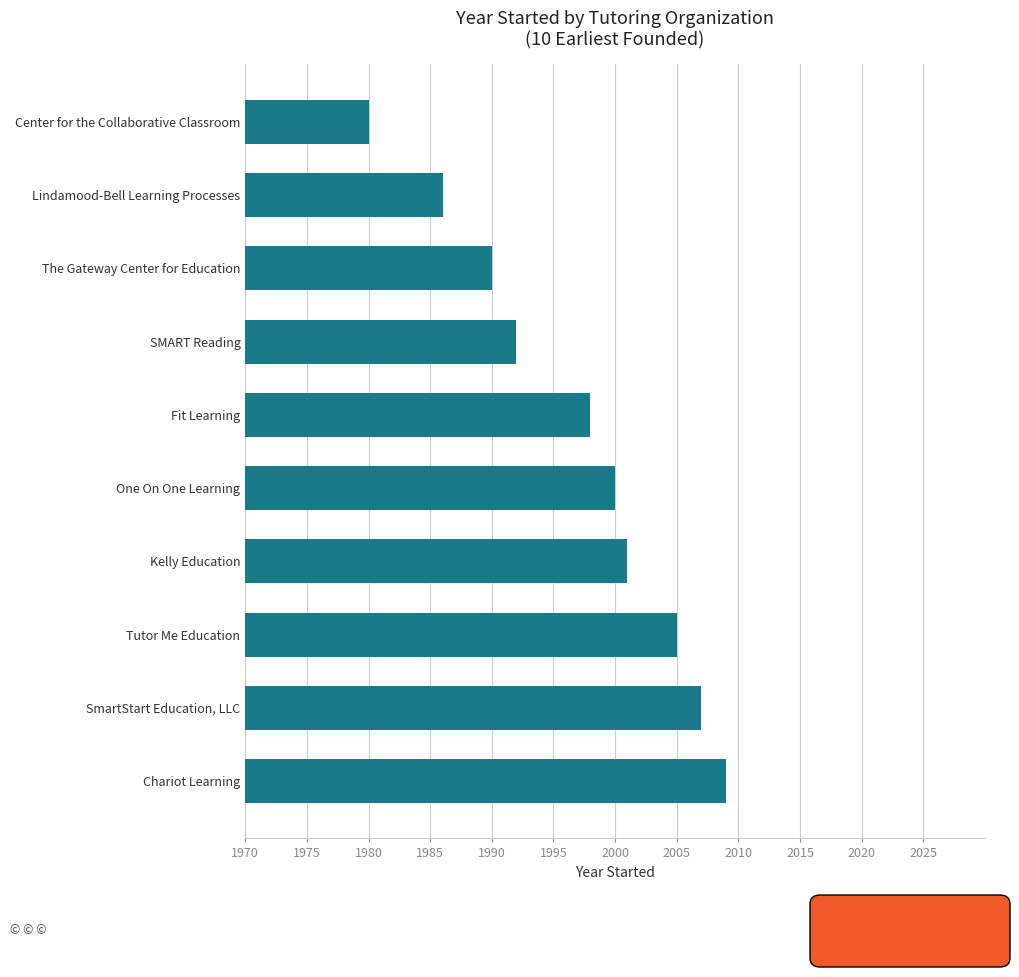

What is the difference between the maximum and minimum values?

29